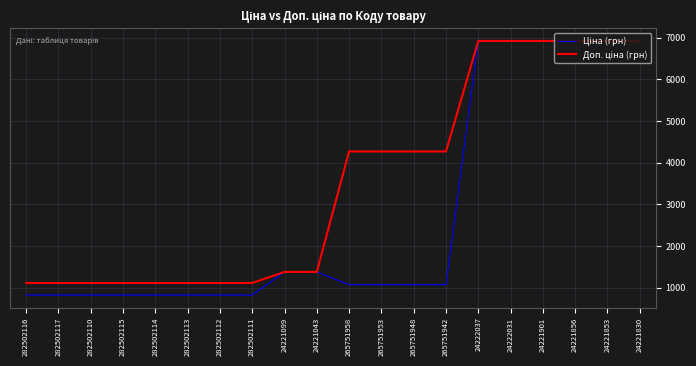

What is the total value across all series at 282502114?

1927.7